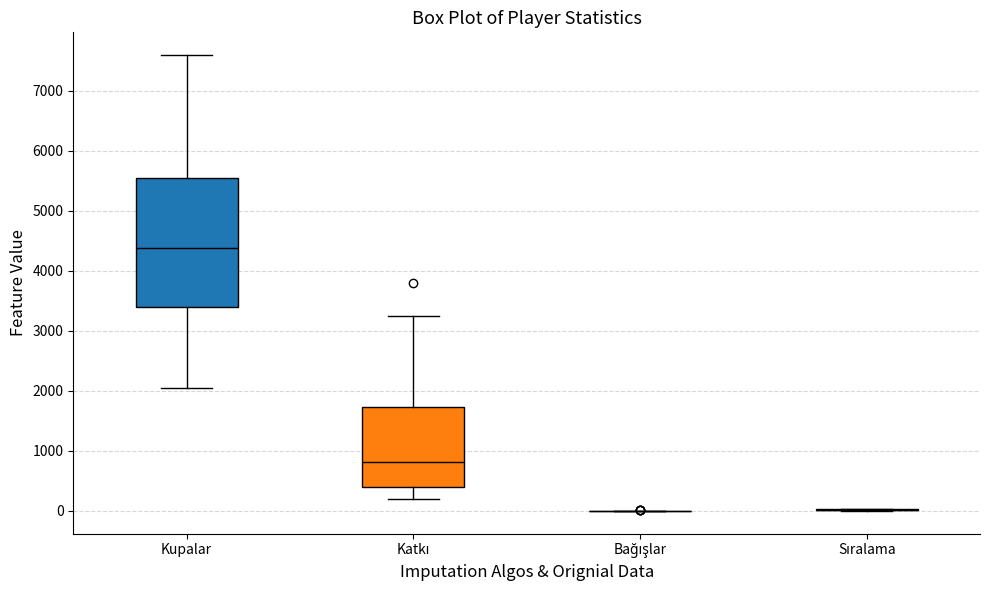

Where is the upper edge of the box for Katkı on the y-axis? The values are not printed on the chart, so give them approximately, as read against the axis.

1700